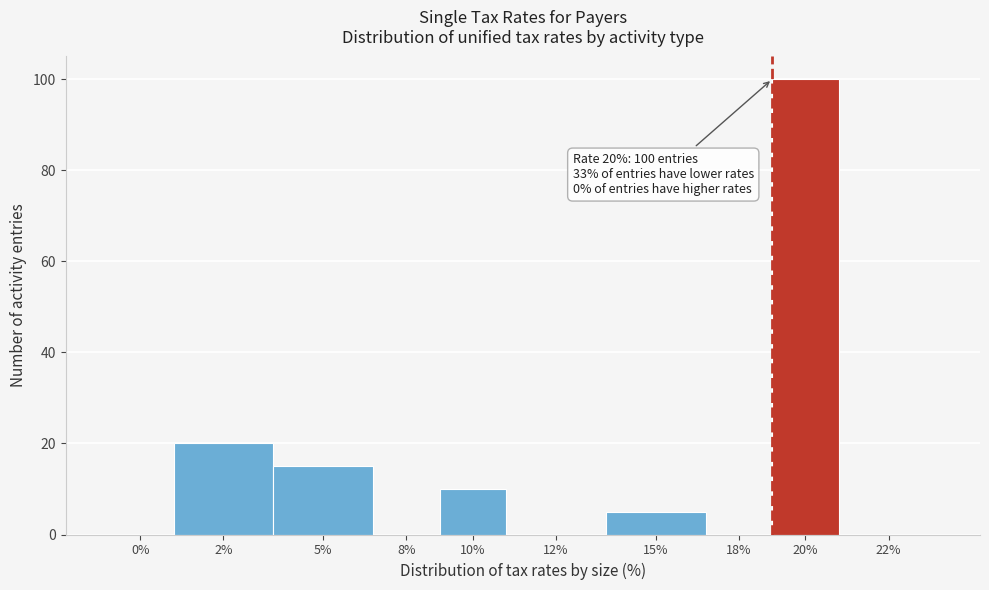

Reading left to right, transcribe all the data shown in this chart.

0%=0	2%=20	5%=15	8%=0	10%=10	12%=0	15%=5	18%=0	20%=100	22%=0